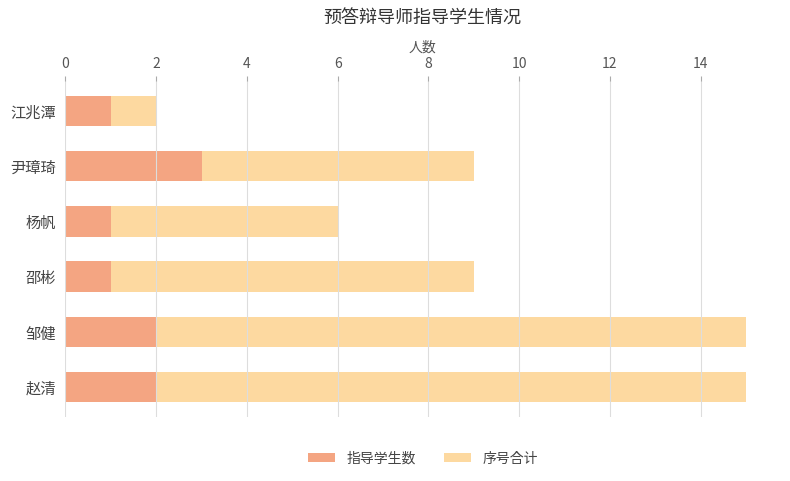

What is the total value across all series at 尹璋琦?

9